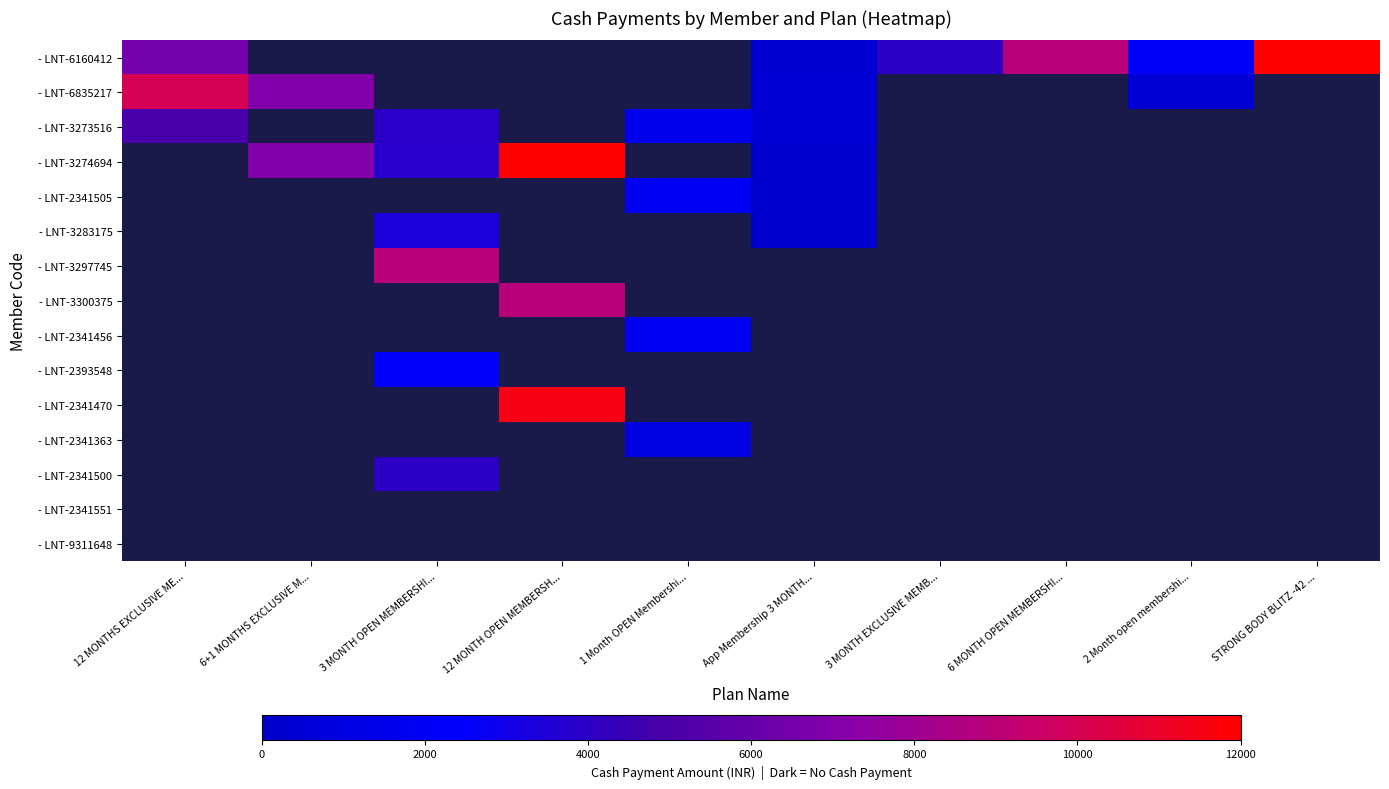

What value does the - LNT-6160412 series have at STRONG BODY BLITZ -42 ...?

12000.0